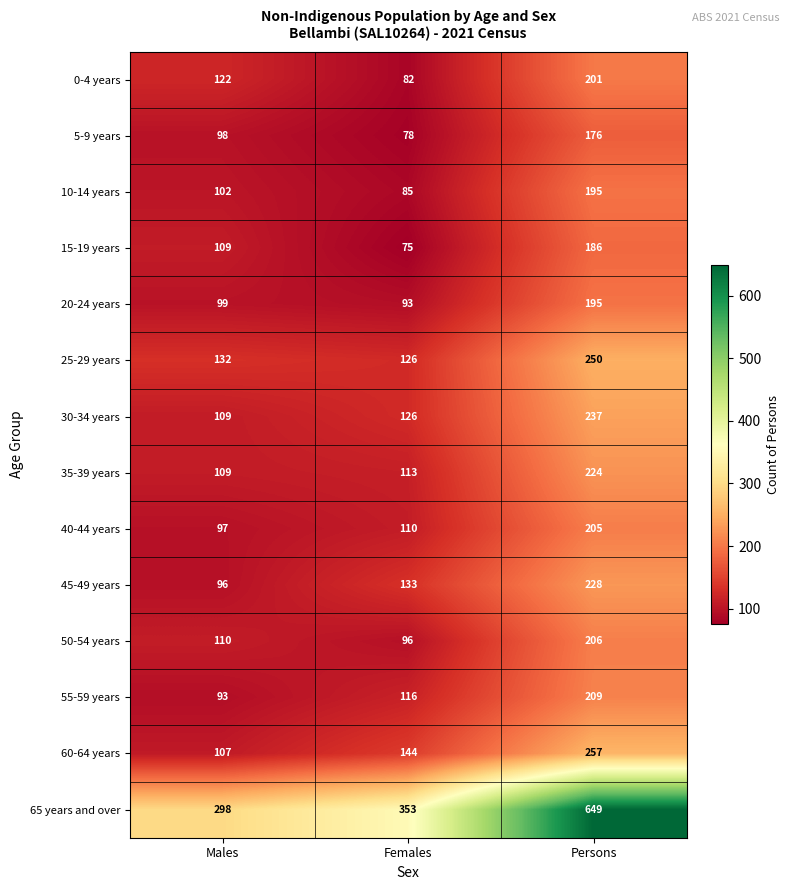

What value does the 45-49 years series have at Males?

96